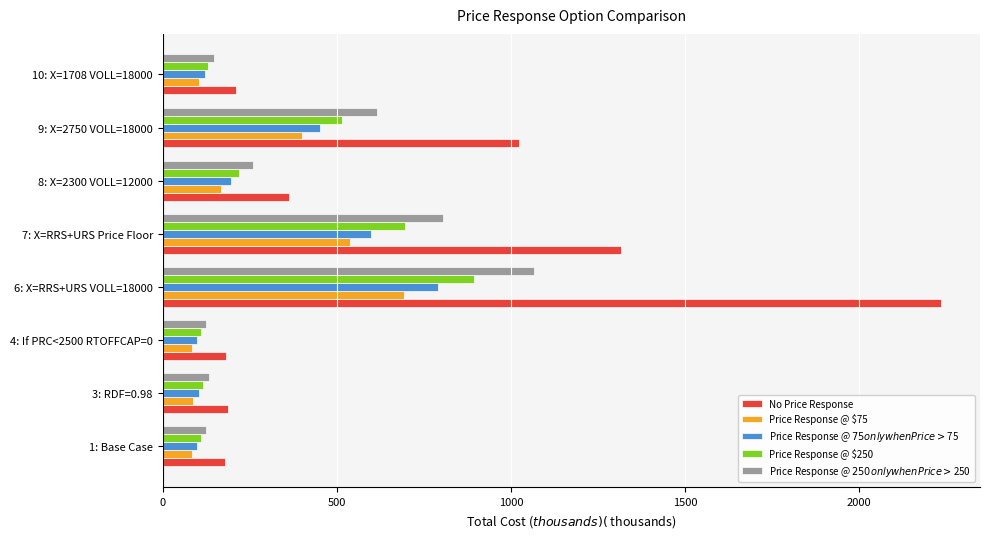

How many distinct data groups are displayed?

5